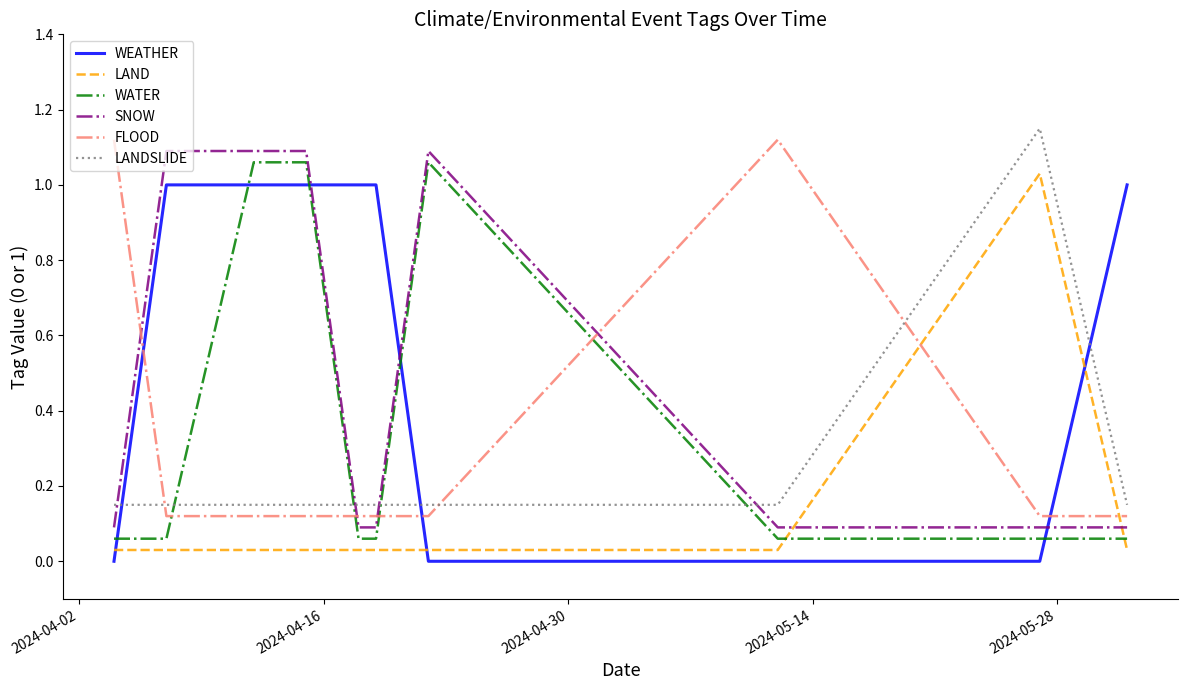

Between which two adjacent categories do WATER and WEATHER first intersect?

2024-04-02 and 2024-04-16